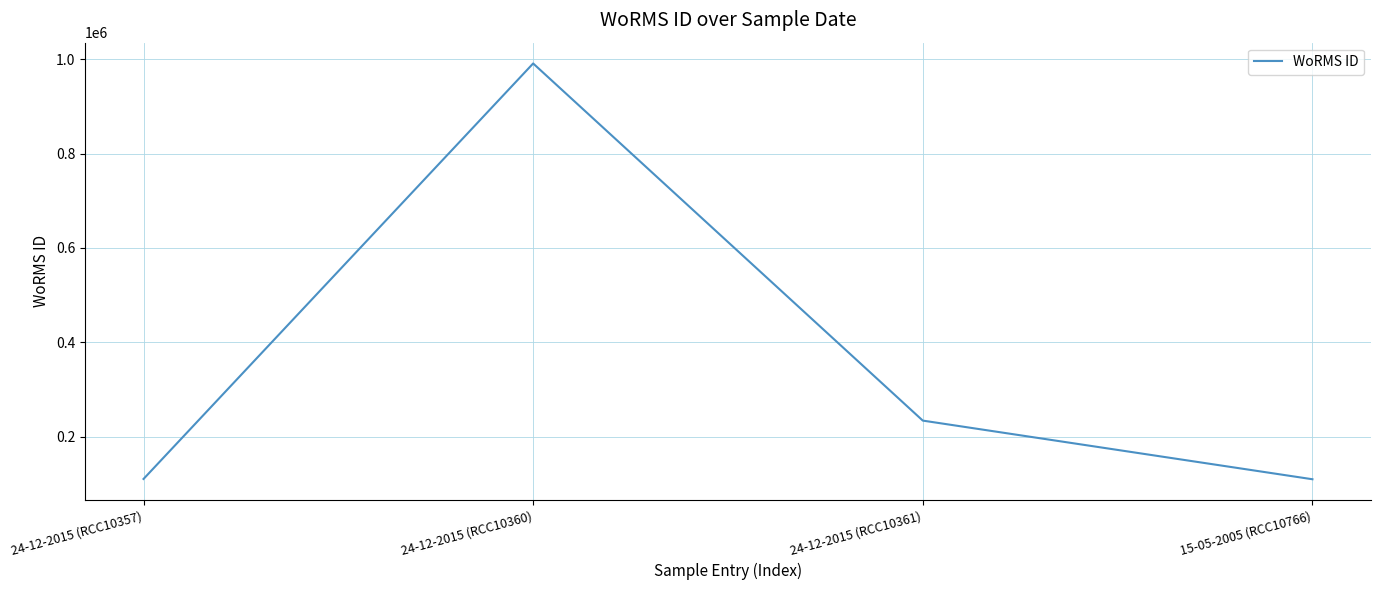

Where is the data nearest to the value 550204?

24-12-2015 (RCC10361)